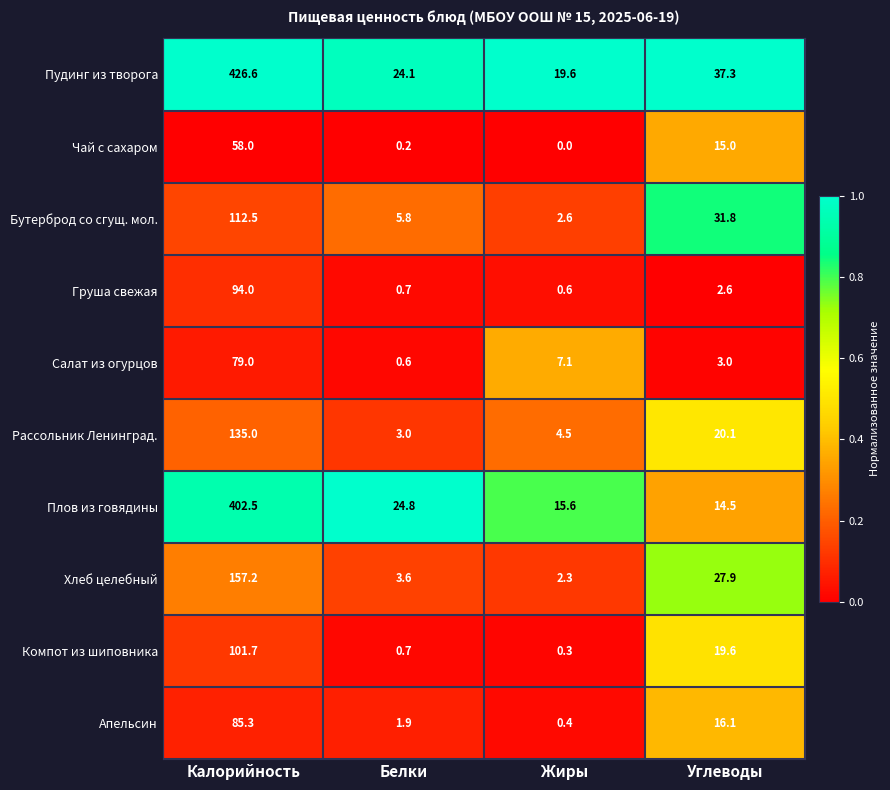

At which label does Компот из шиповника first exceed 19?

Калорийность